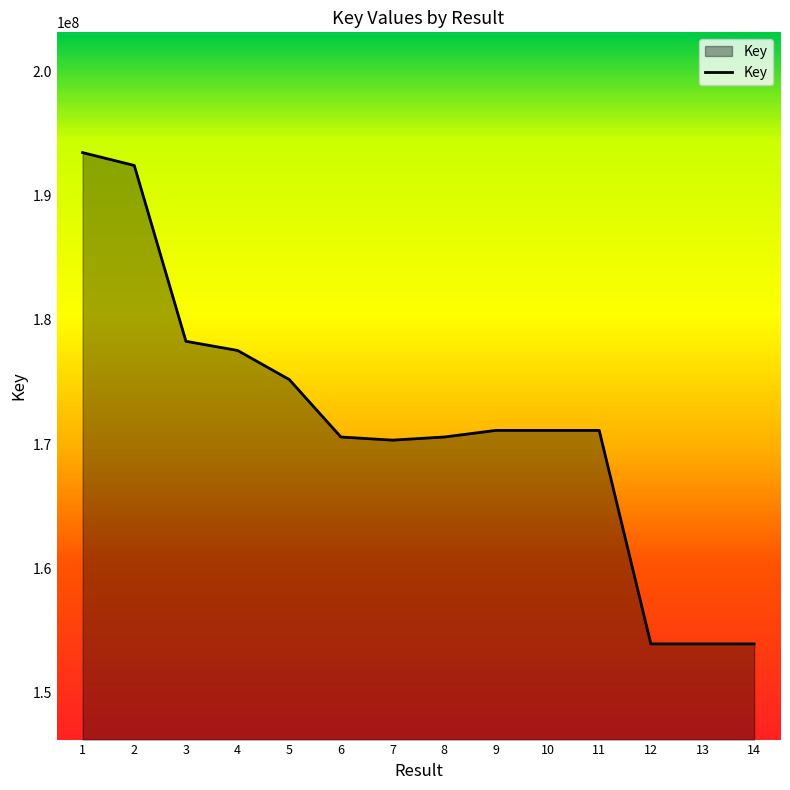

What is the smallest value displayed?

153934410